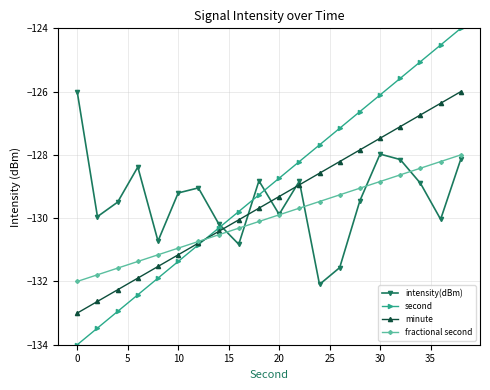

What is the value of the intensity(dBm) point at the 17th from the left?

-128.1